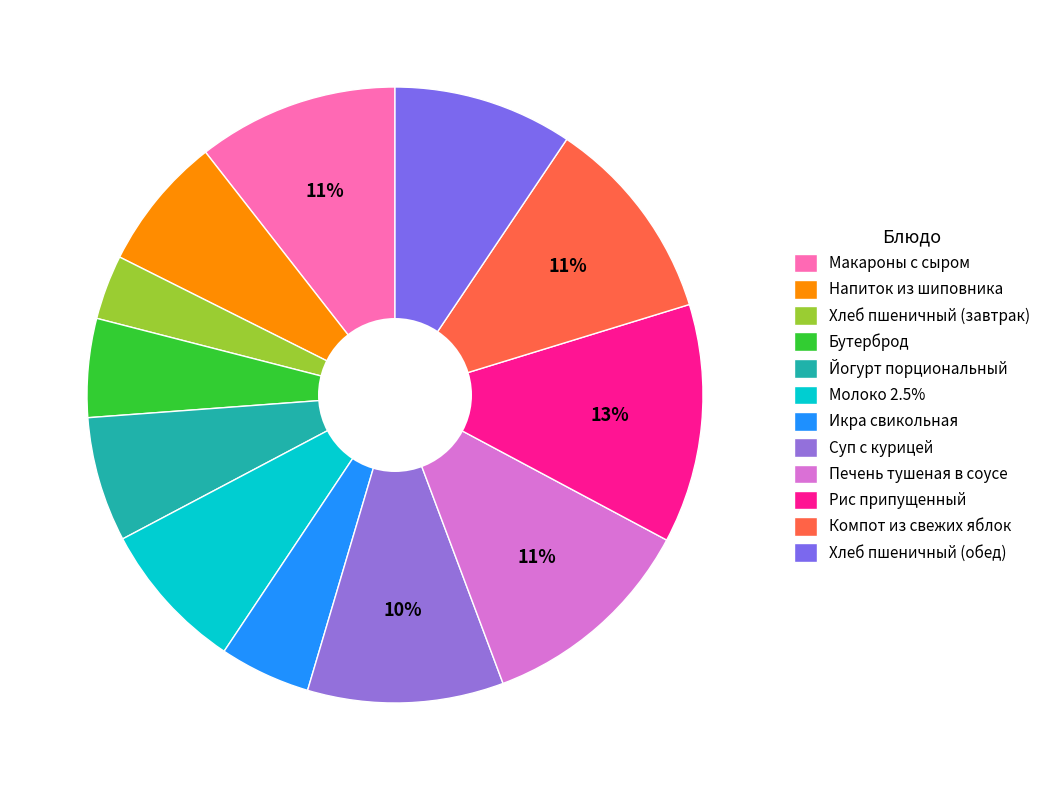

What is the smallest slice in the pie chart?

Хлеб пшеничный (завтрак)